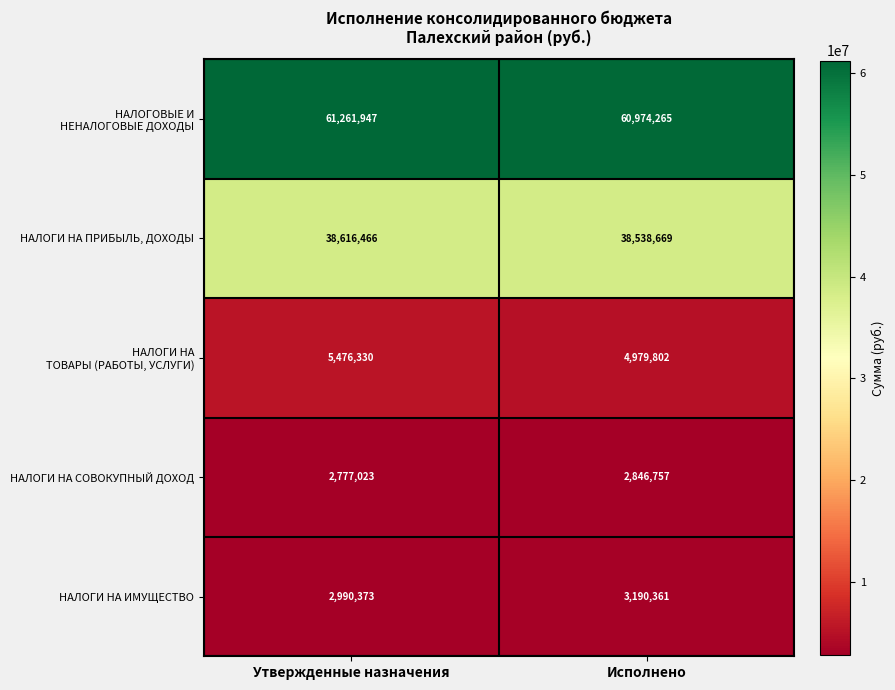

What is the spread (max minus min) of values at Утвержденные назначения?

58484924